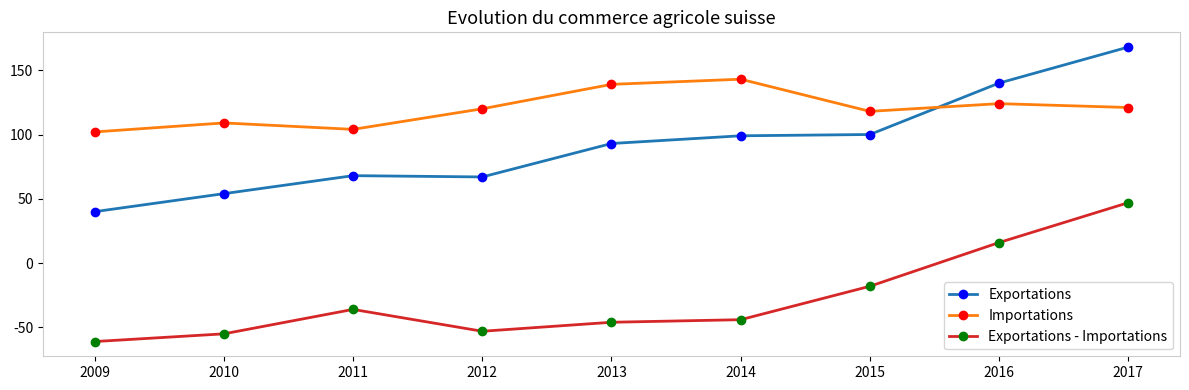

Where is the first local minimum for Exportations - Importations?

2012